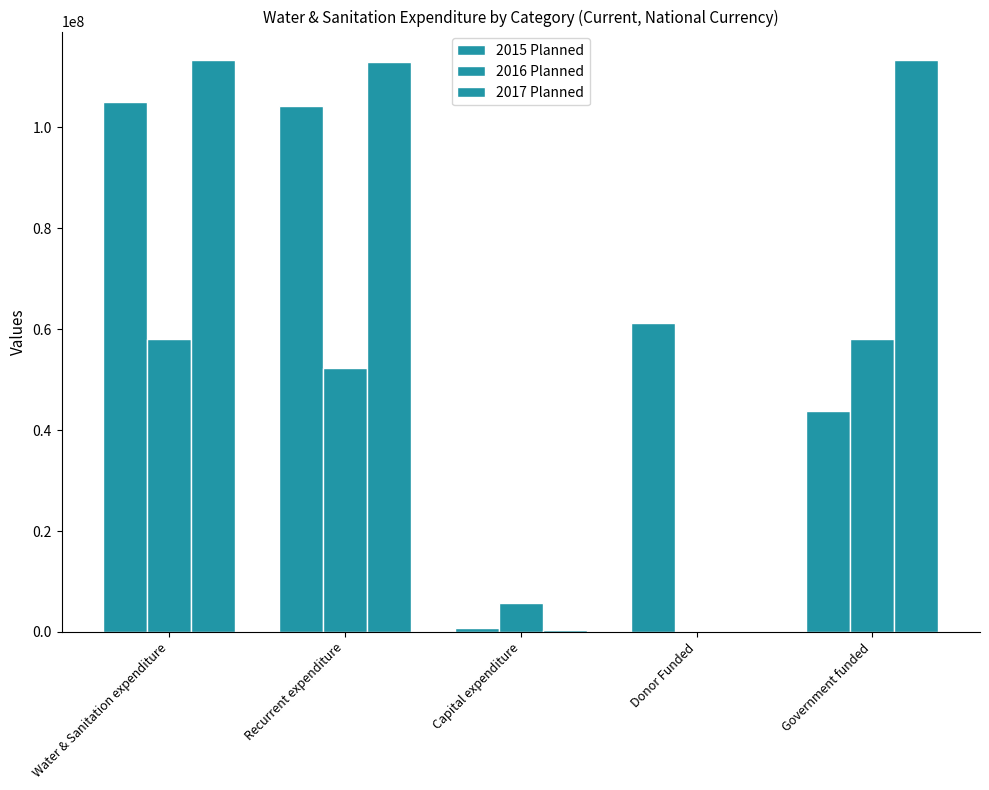

What is the average value of the 2016 Planned series?

34833195.4